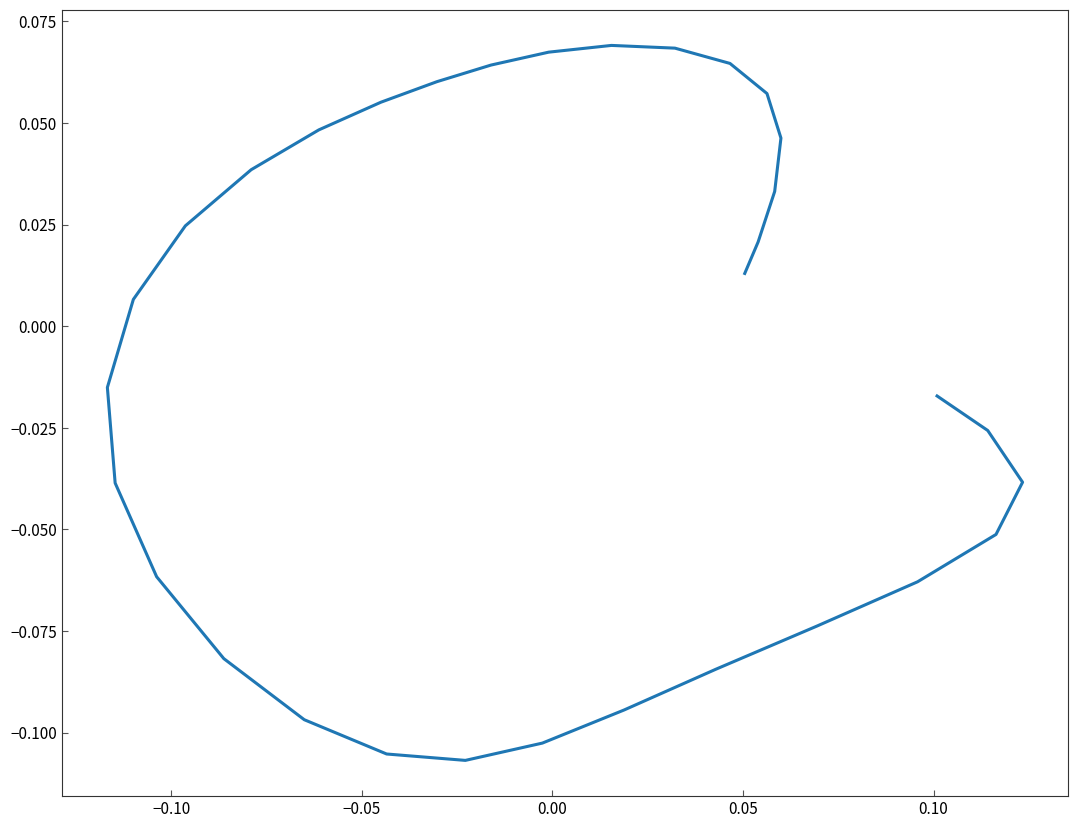

Count the number of categories in the chart.

32